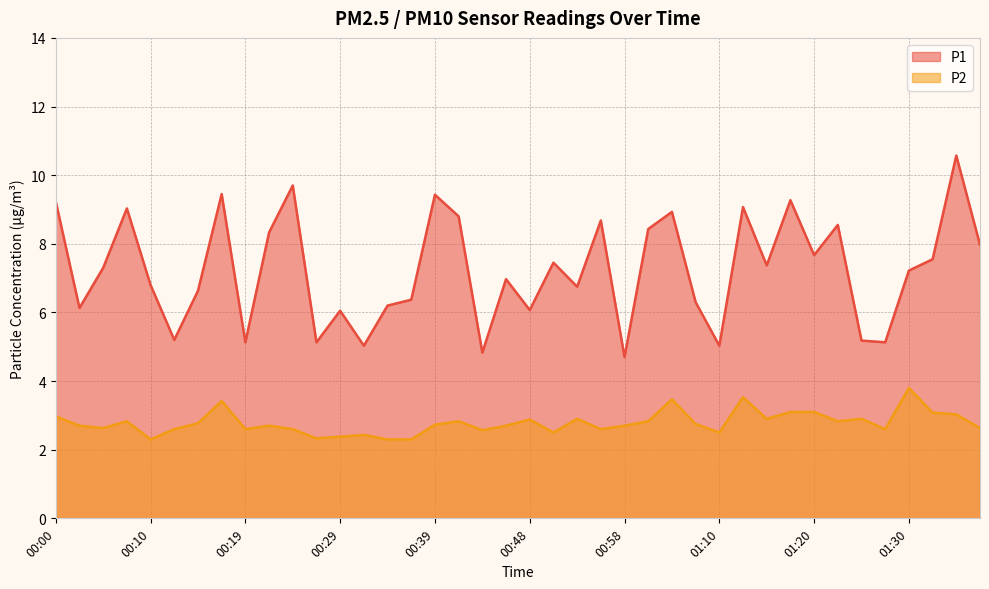

What is the label of the 18th point from the left?

00:41